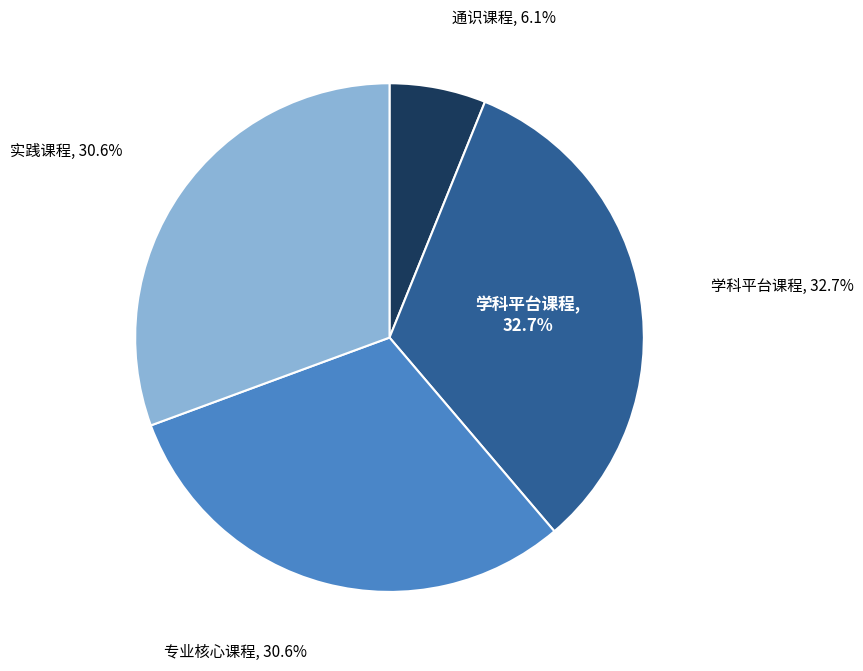

To the nearest percent, what percentage of the pie is 专业核心课程?

31%